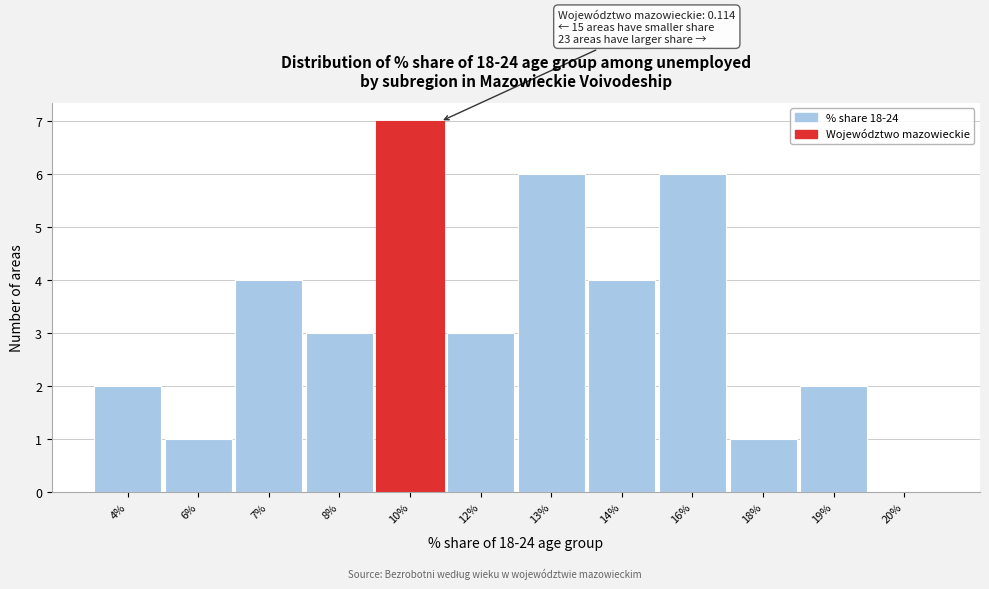

Reading left to right, list all the values displayed in this chart.

4%=2	6%=1	7%=4	8%=3	10%=7	12%=3	13%=6	14%=4	16%=6	18%=1	19%=2	20%=0